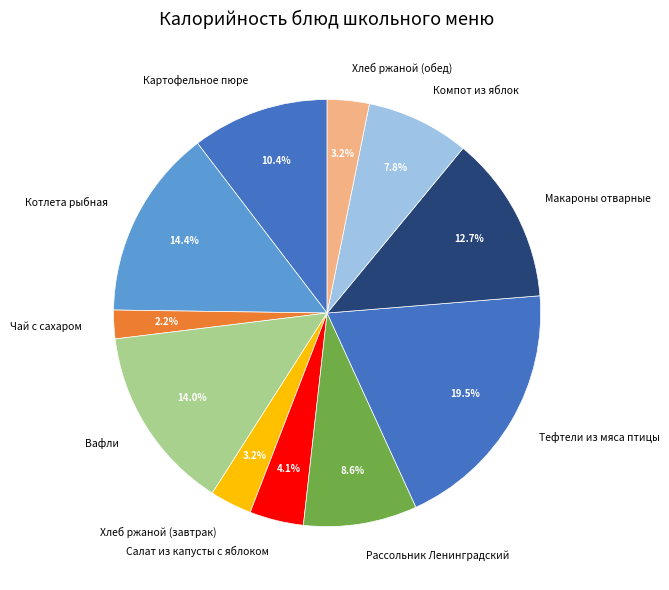

What percentage do Хлеб ржаной (завтрак) and Рассольник Ленинградский together represent?

11.8%